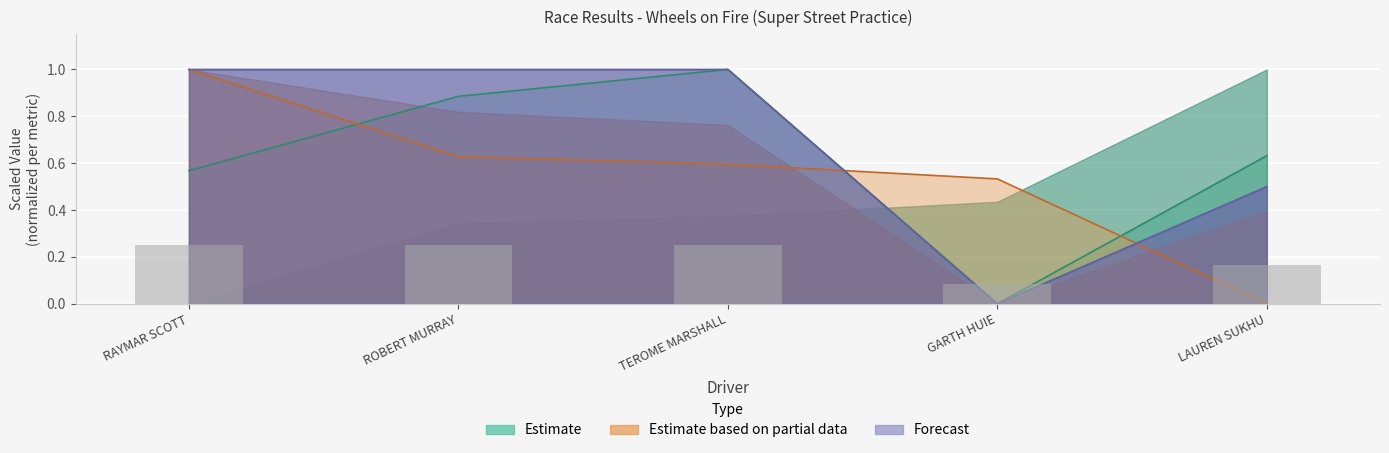

Read the Total Distance value at RAYMAR SCOTT.

1.0